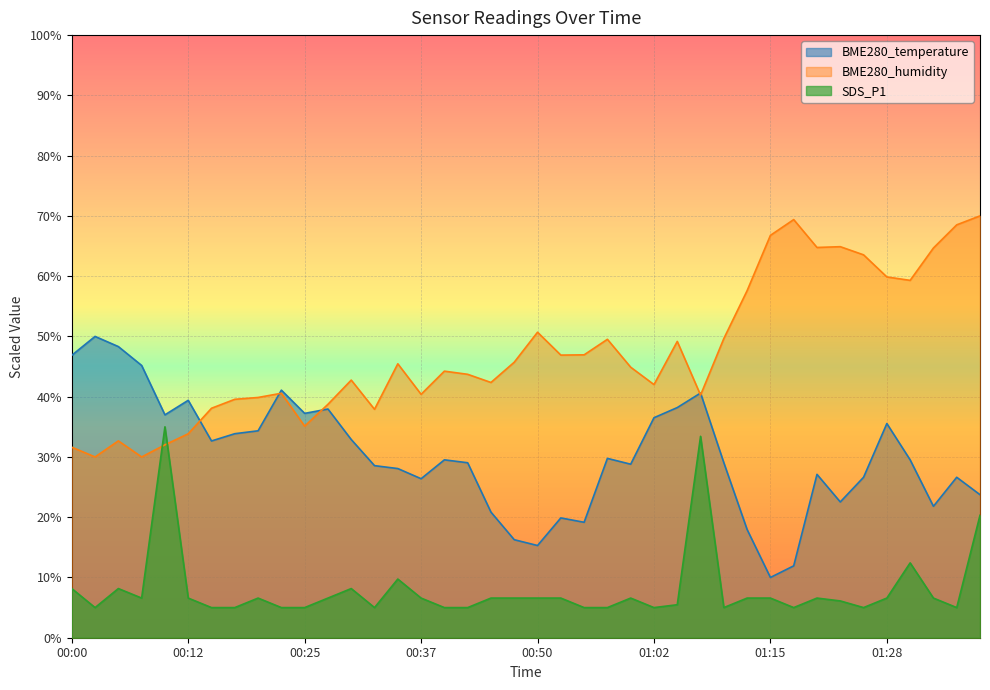

How many lines are shown in the chart?

3